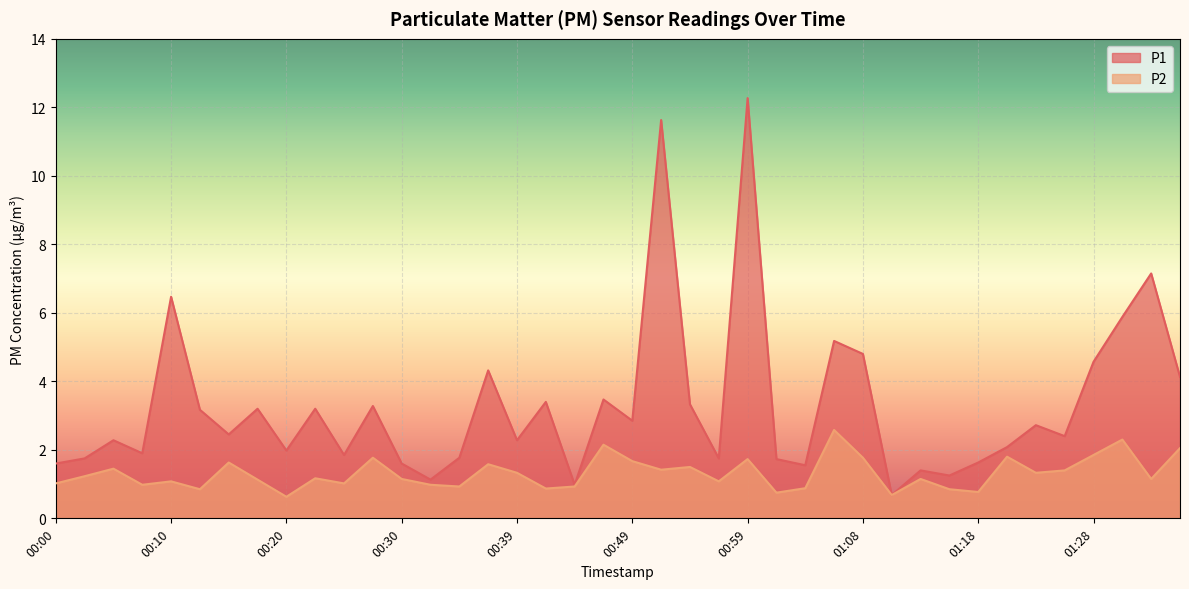

Where does the P2 series first go above 1?

00:00